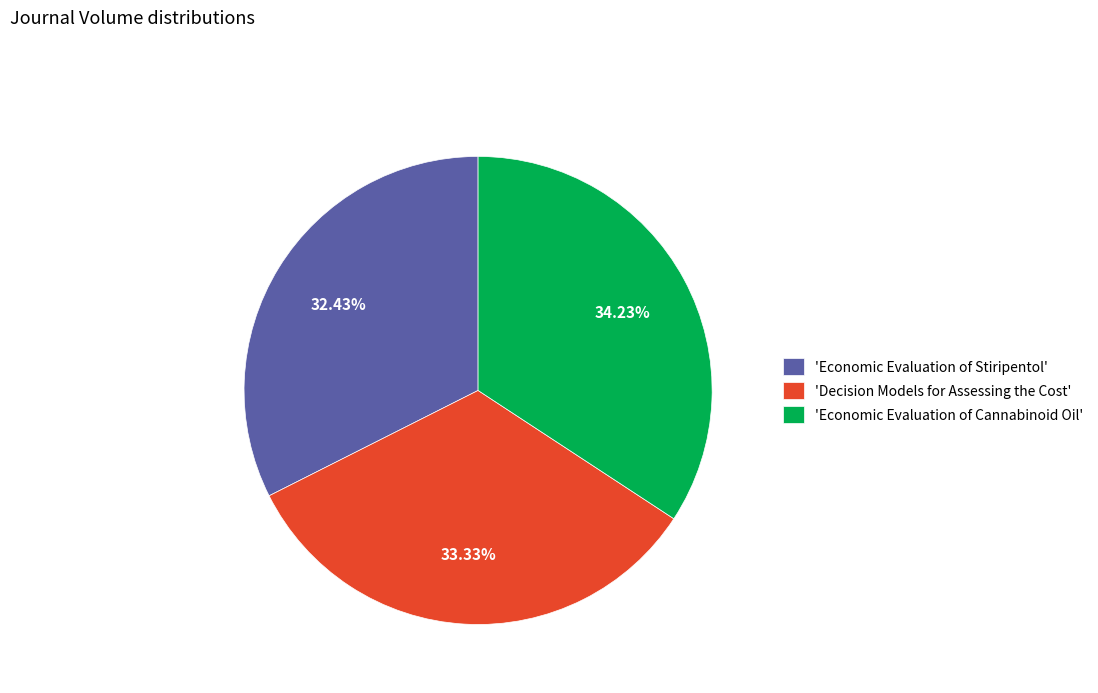

To the nearest percent, what is the average slice percentage?

33%